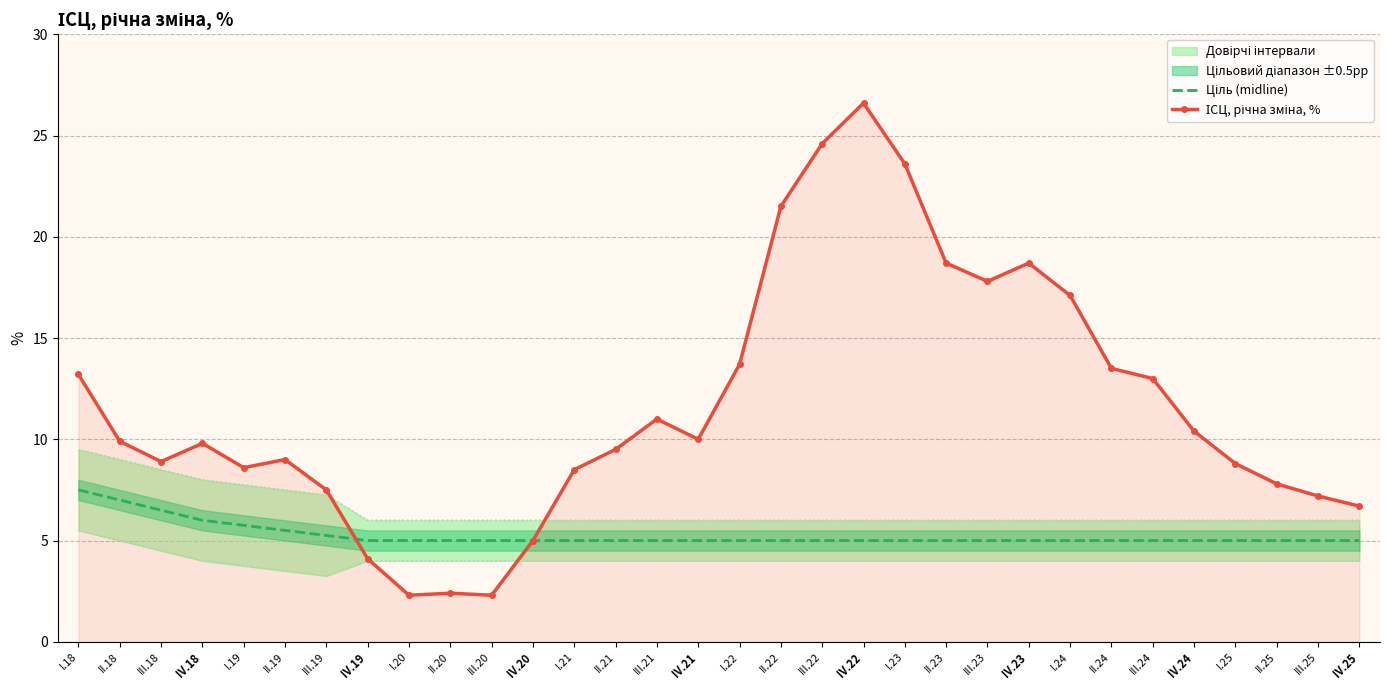

At how many categories does at least one series exceed 25?

1